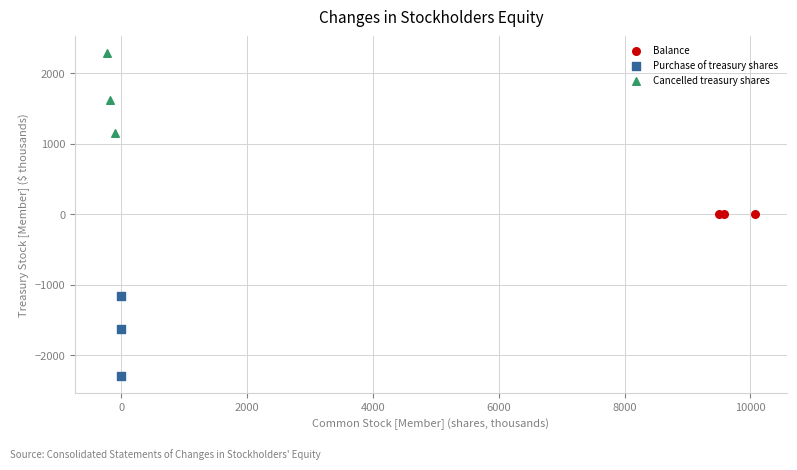

What are all the series names shown in the legend?

Balance, Purchase of treasury shares, Cancelled treasury shares